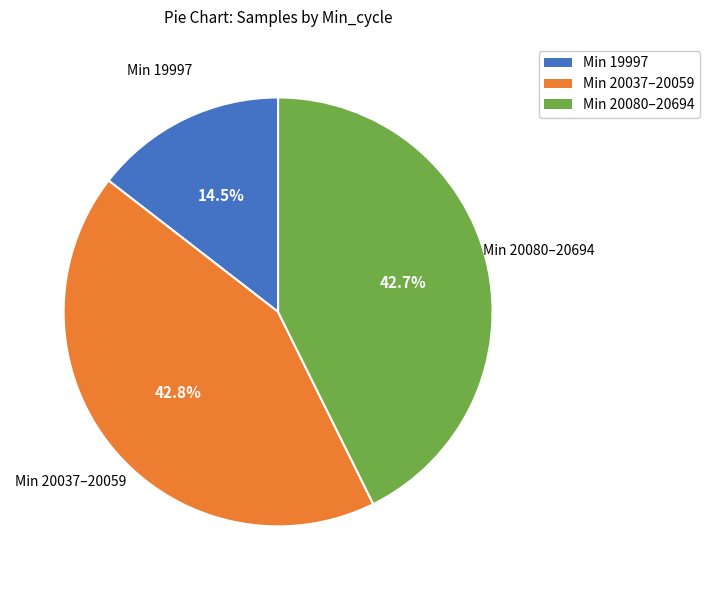

Count the number of slices in the pie.

3